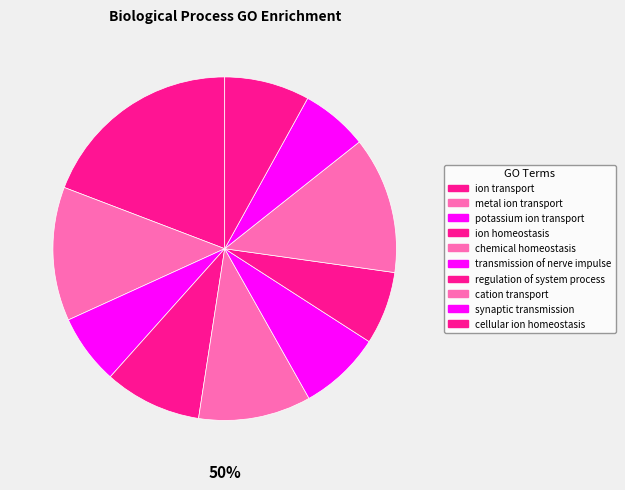

Which category has the smallest portion of the pie?

synaptic transmission